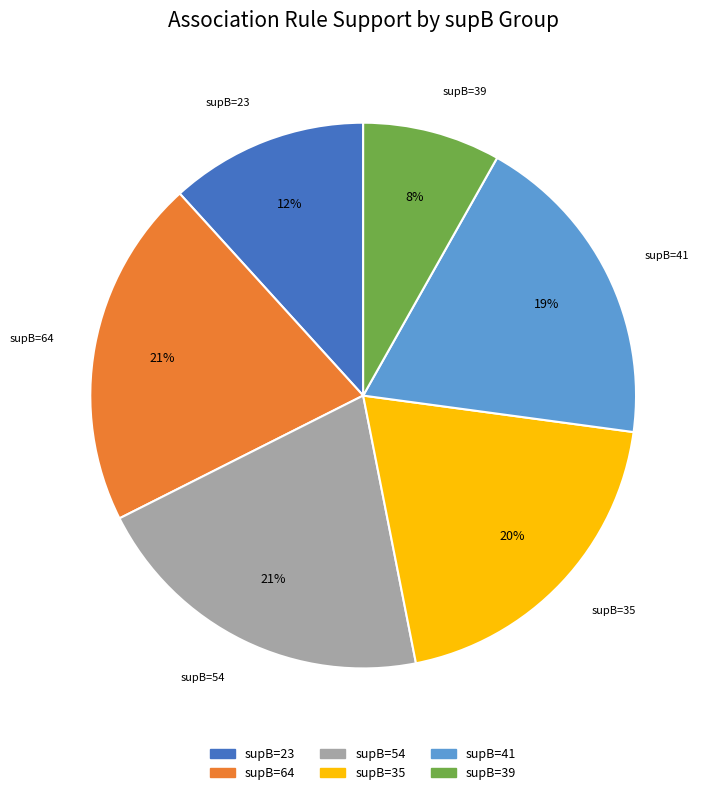

How many slices are in this pie chart?

6